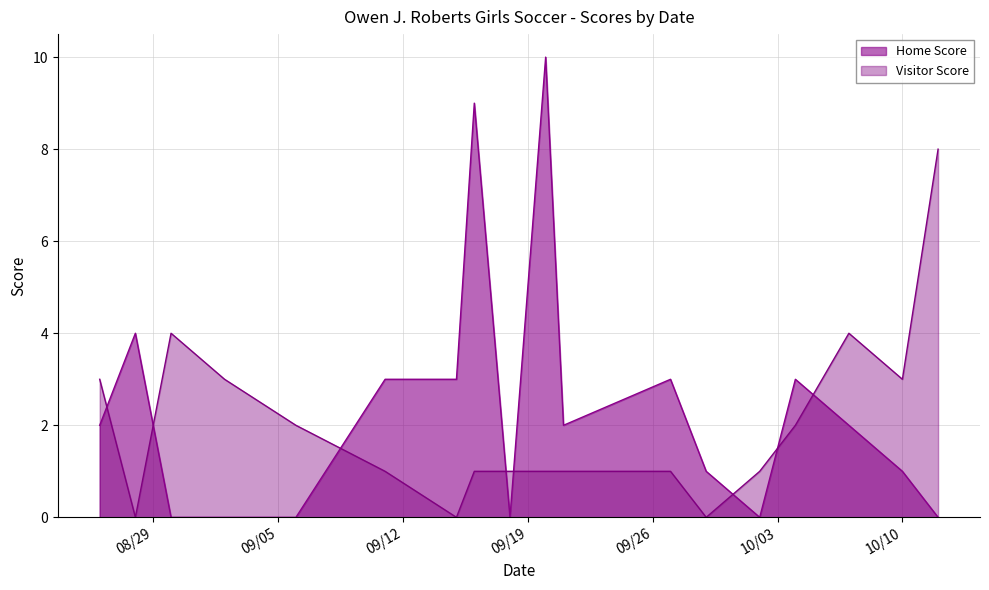

What is the sum of all Visitor Score values?

36